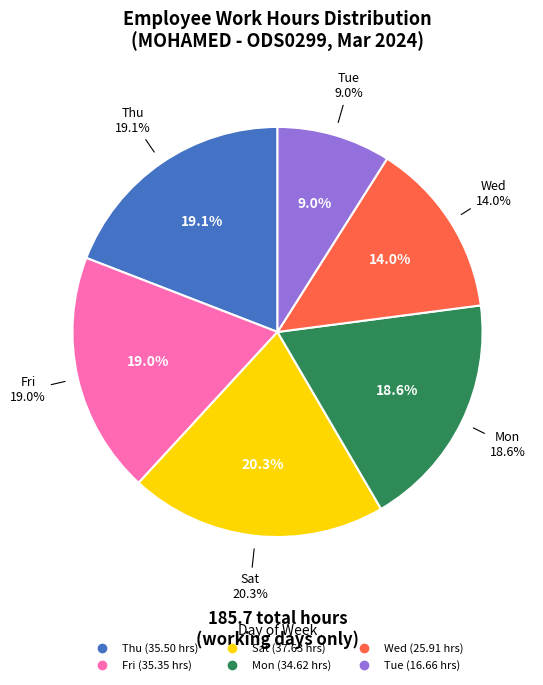

Which slice is the smallest?

5-Tue